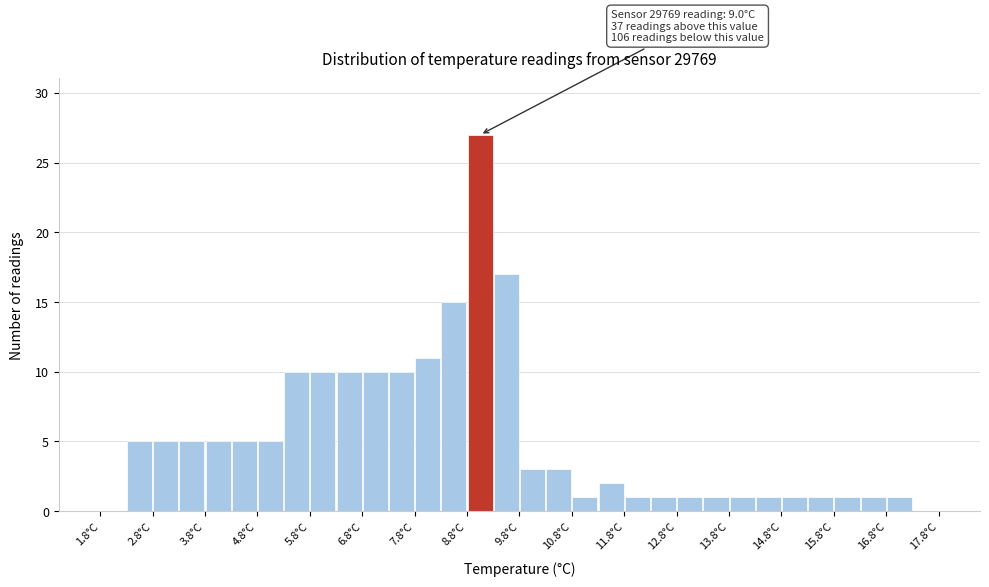

Which range on the x-axis has the tallest bar?

8.75 to 9.25